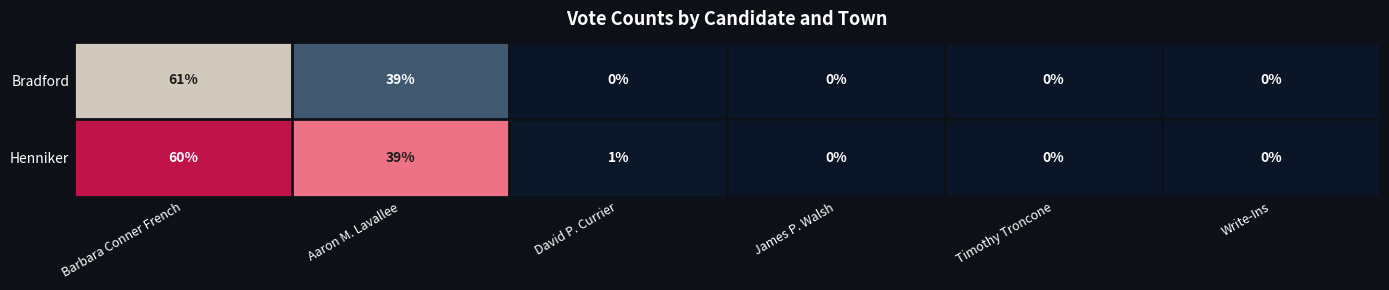

The value of Henniker at Write-Ins is 28. True or false?

False